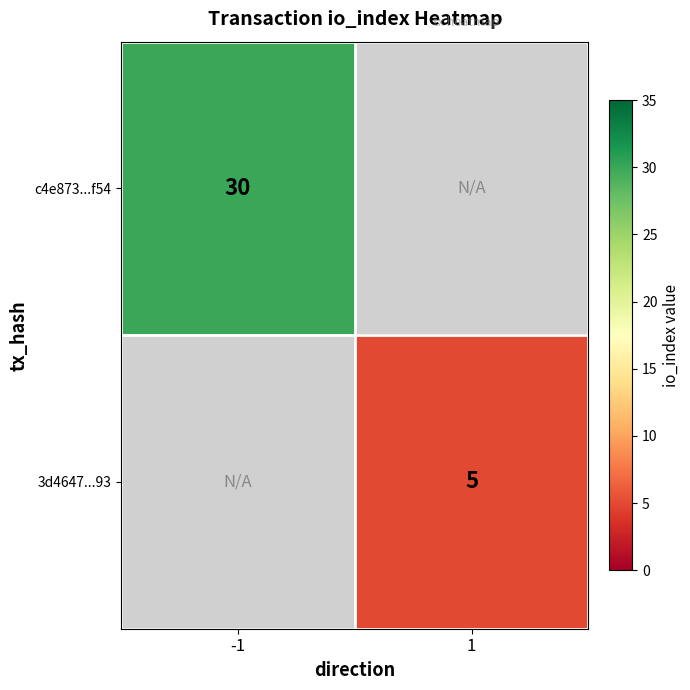

Count the number of categories in the chart.

2